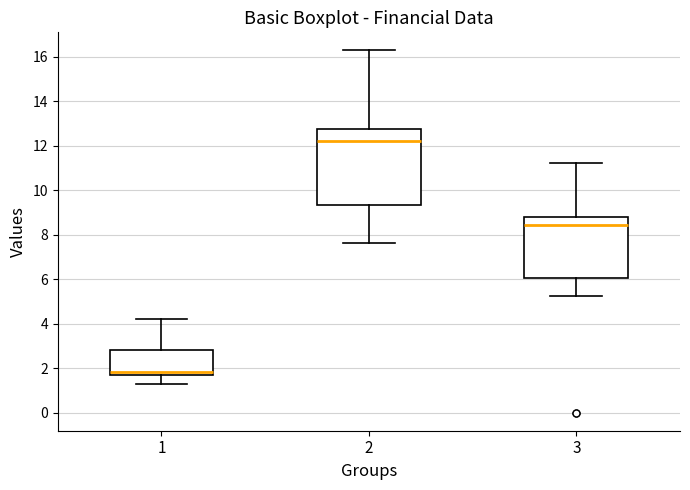

Reading left to right, transcribe this box plot: for each box, give where its median line is, the range the box spans, and where its two whiskers end, as read against the y-axis. The values are not printed on the chart, so give them approximately, as read against the axis.

1: median 1.8, box 1.6 to 2.8, whiskers 1.2 to 4.2
2: median 12.2, box 9.4 to 12.8, whiskers 7.6 to 16.2
3: median 8.4, box 6.0 to 8.8, whiskers 5.2 to 11.2